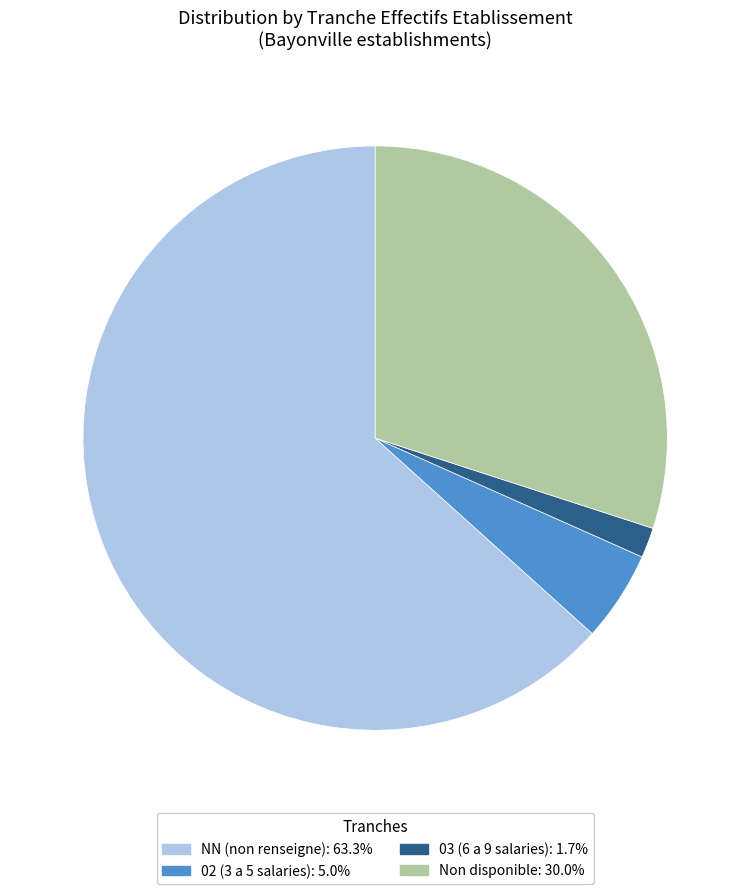

How many segments does this pie chart have?

4